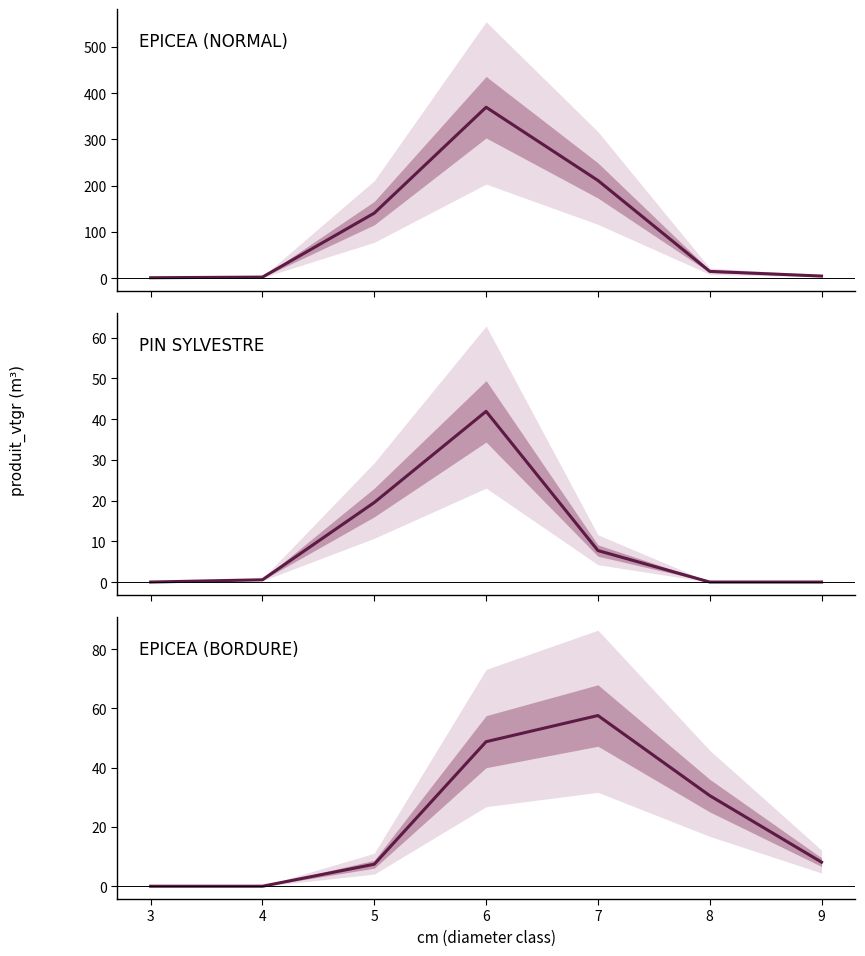

How many values in the EPICEA (NORMAL) series exceed 14?

4